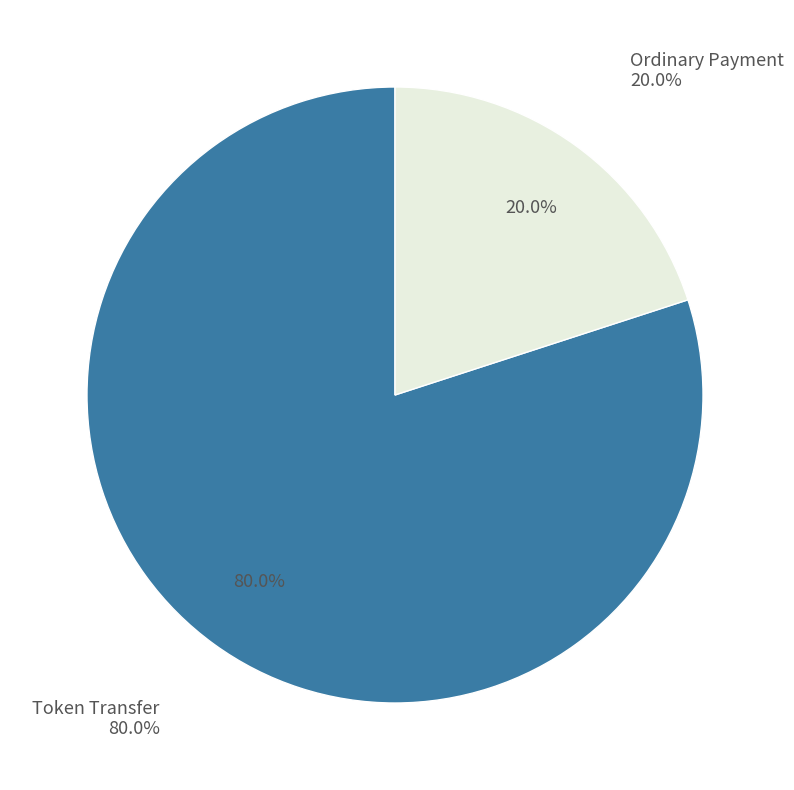

To the nearest percent, what is the average slice percentage?

50%